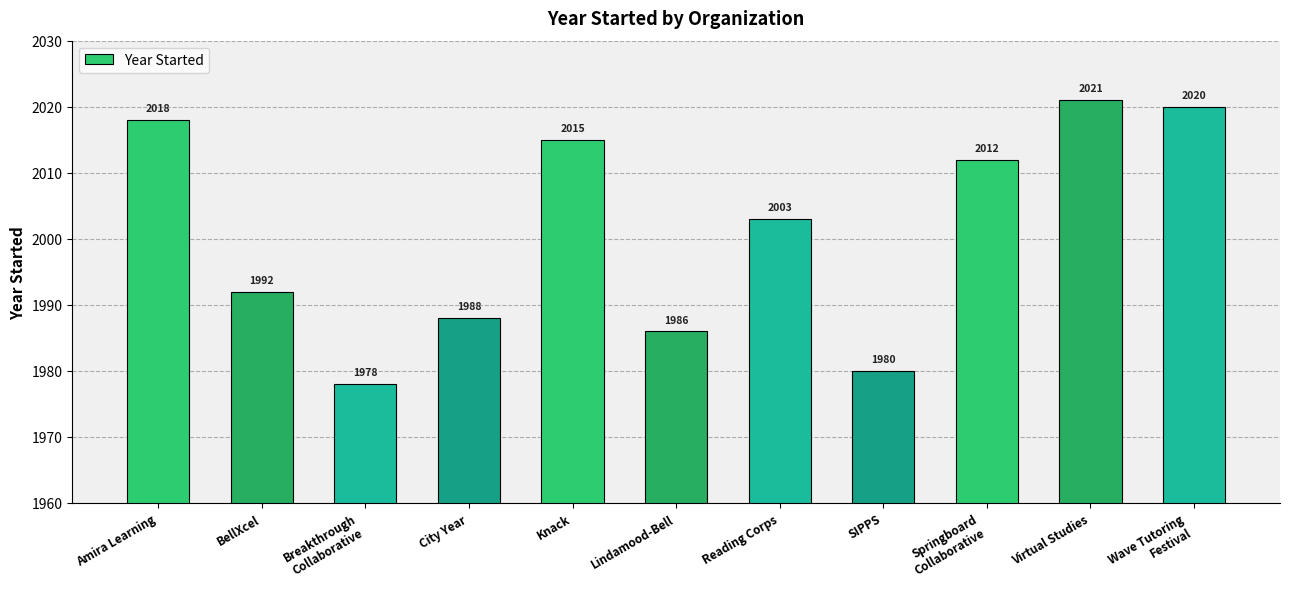

What is the smallest value displayed?

1978